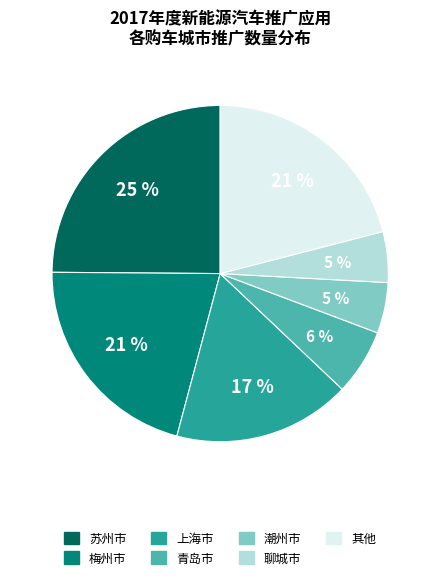

To the nearest percent, what is the average slice percentage?

14%